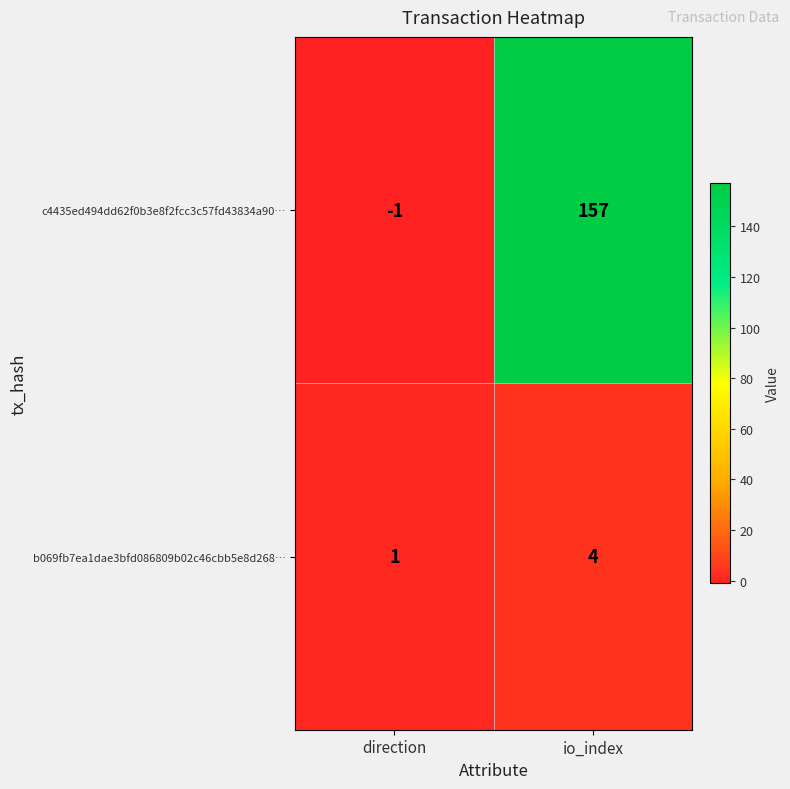

Rank the series by their maximum value, from lowest to highest.

b069fb7ea1dae3bfd086809b02c46cbb5e8d268…, c4435ed494dd62f0b3e8f2fcc3c57fd43834a90…